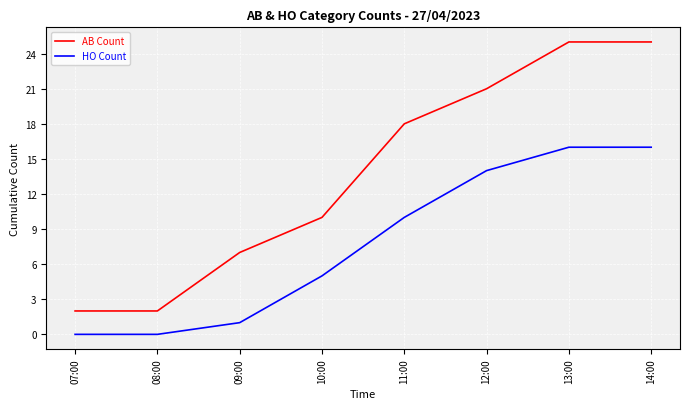

What is the difference between the maximum and second lowest values in the HO Count series?

16